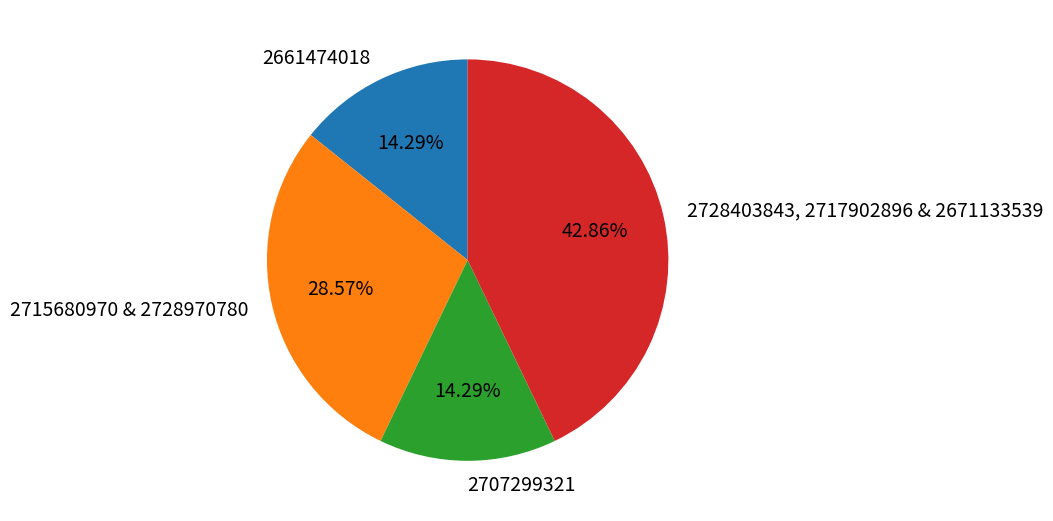

Is the sum of 2728403843, 2717902896 & 2671133539 and 2715680970 & 2728970780 greater than half?

Yes